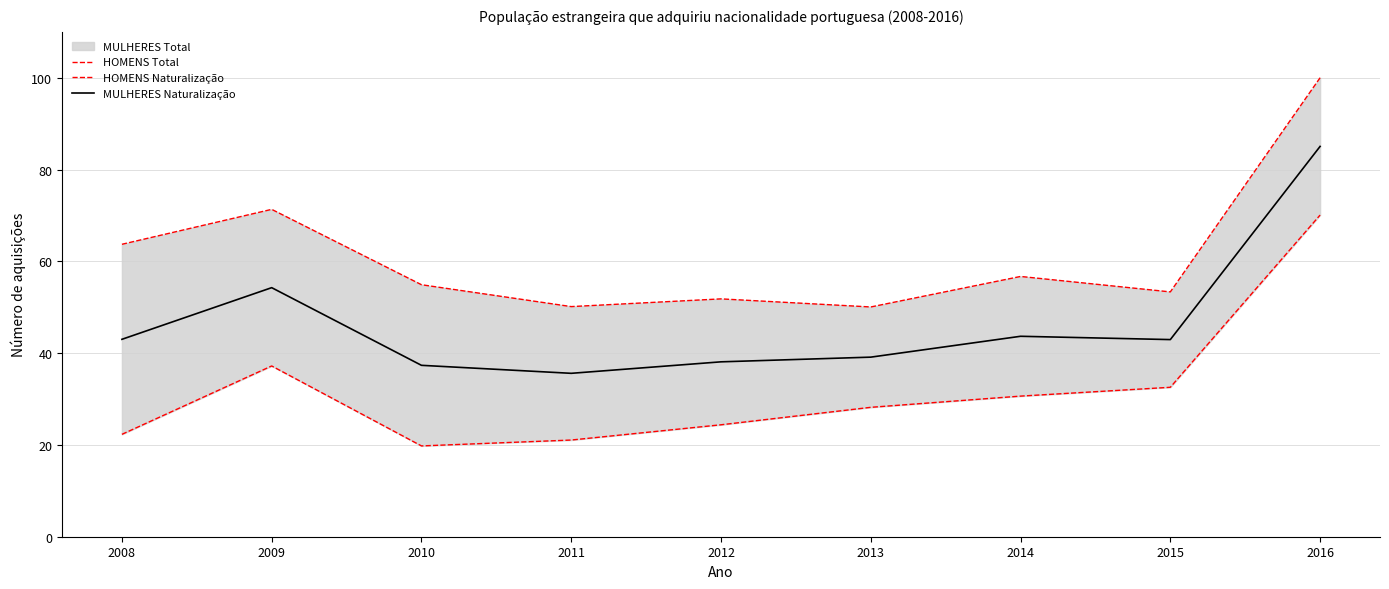

Reading right to left, what are all the values shown in this chart?

HOMENS Total: 2016=100.0	2015=53.3	2014=56.7	2013=50.1	2012=51.8	2011=50.1	2010=54.9	2009=71.3	2008=63.7
HOMENS Naturalização: 2016=70.1	2015=32.6	2014=30.6	2013=28.2	2012=24.4	2011=21.1	2010=19.8	2009=37.2	2008=22.3
MULHERES Naturalização: 2016=85.0	2015=43.0	2014=43.7	2013=39.1	2012=38.1	2011=35.6	2010=37.3	2009=54.3	2008=43.0